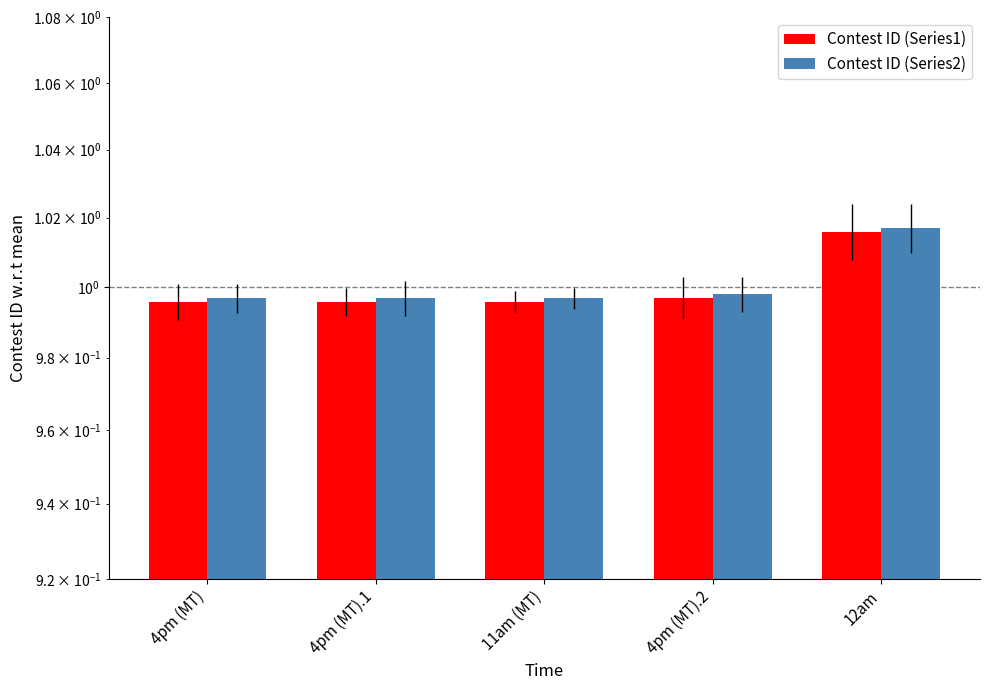

What is the maximum value shown in the chart?

1.0